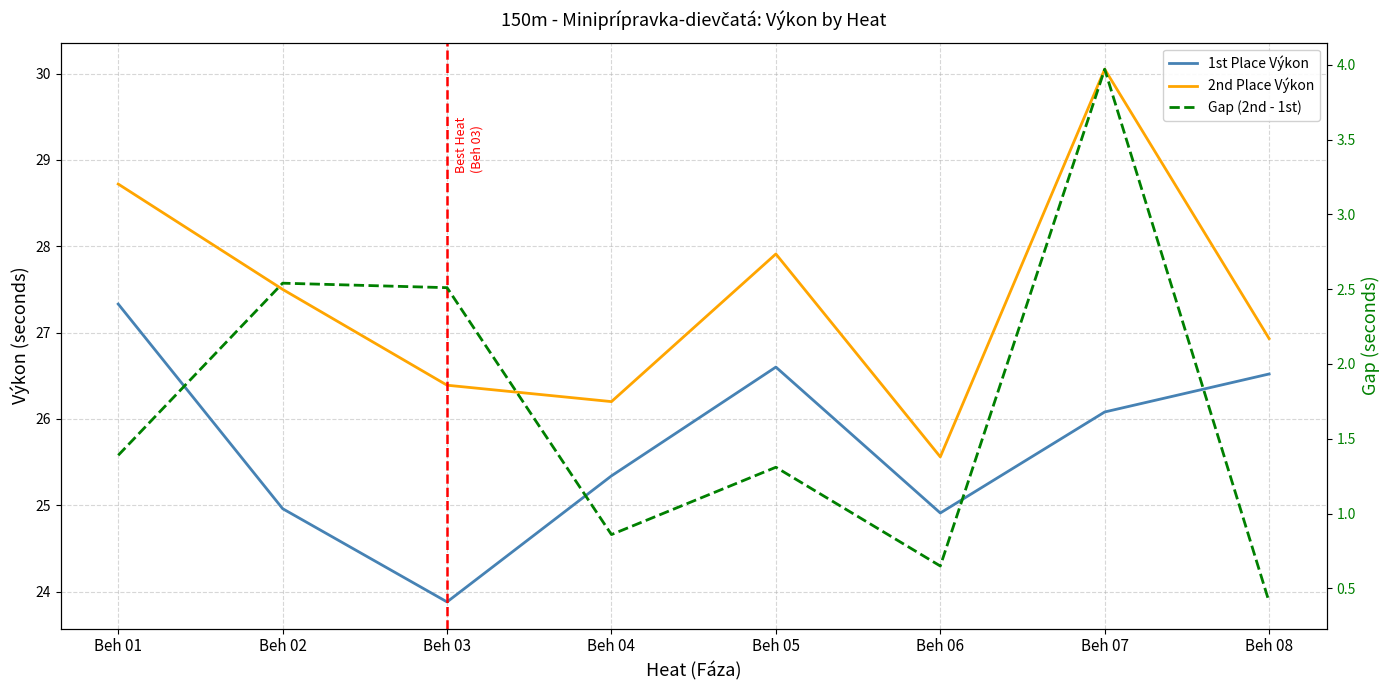

In Gap (2nd - 1st), how many points are lower than both neighbors (excluding endpoints)?

2